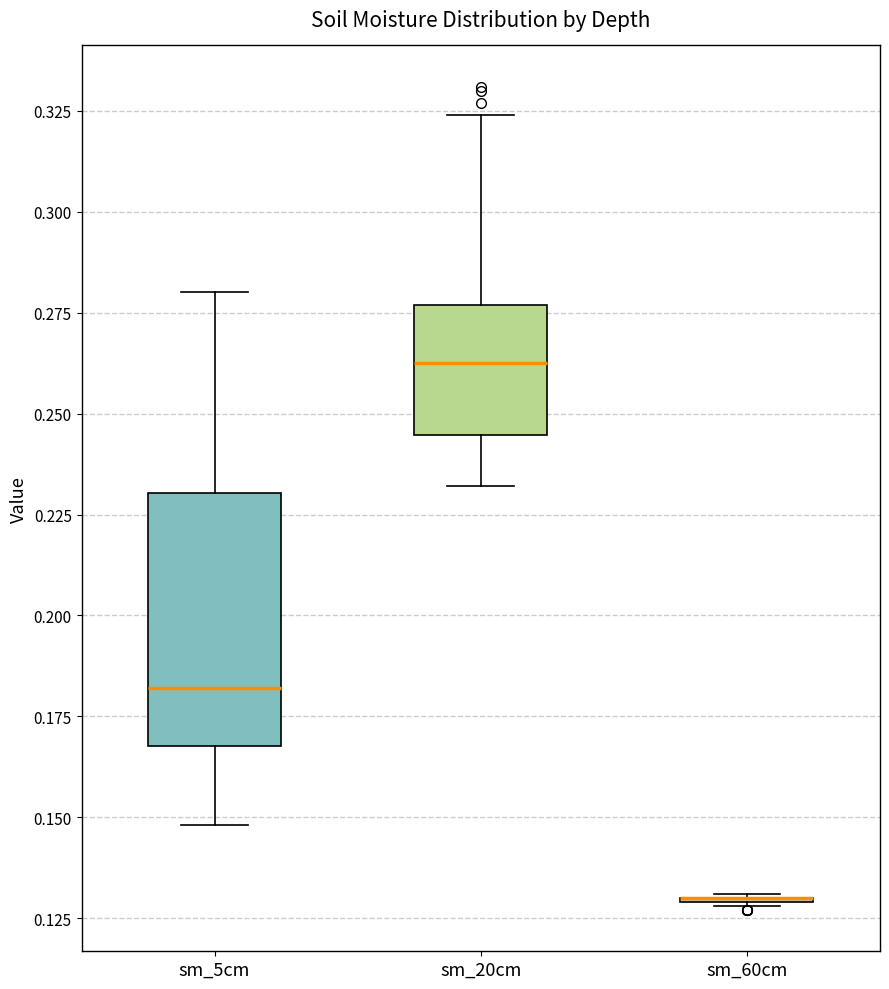

Comparing the boxes themselves (not the whiskers), which one is the tallest?

sm_5cm